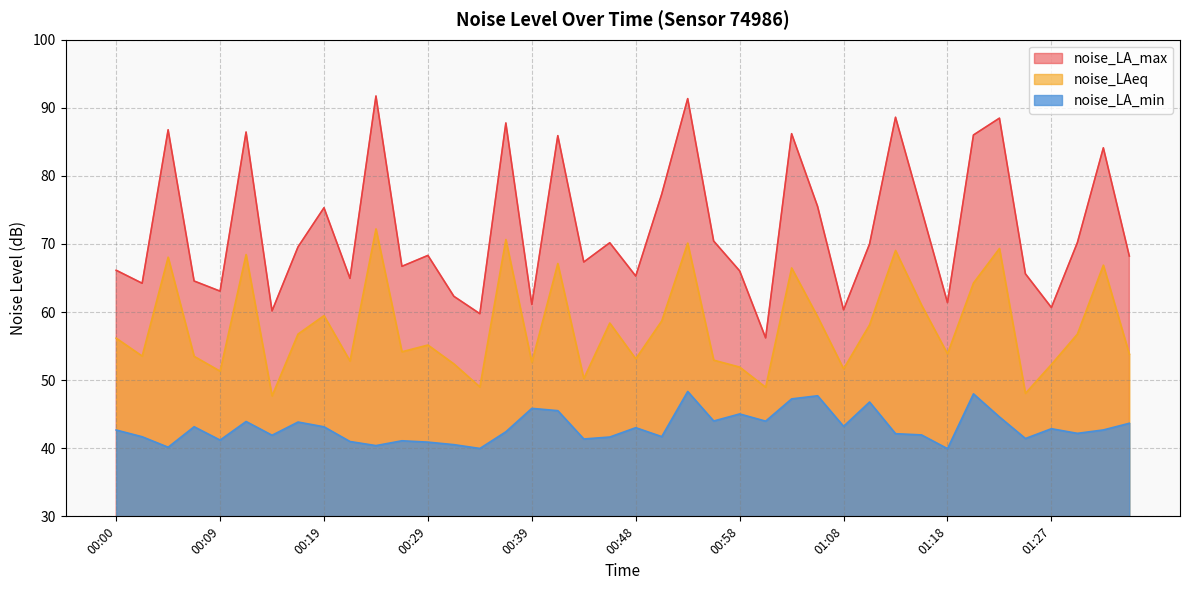

What is the lowest value of the noise_LA_max series?

56.2